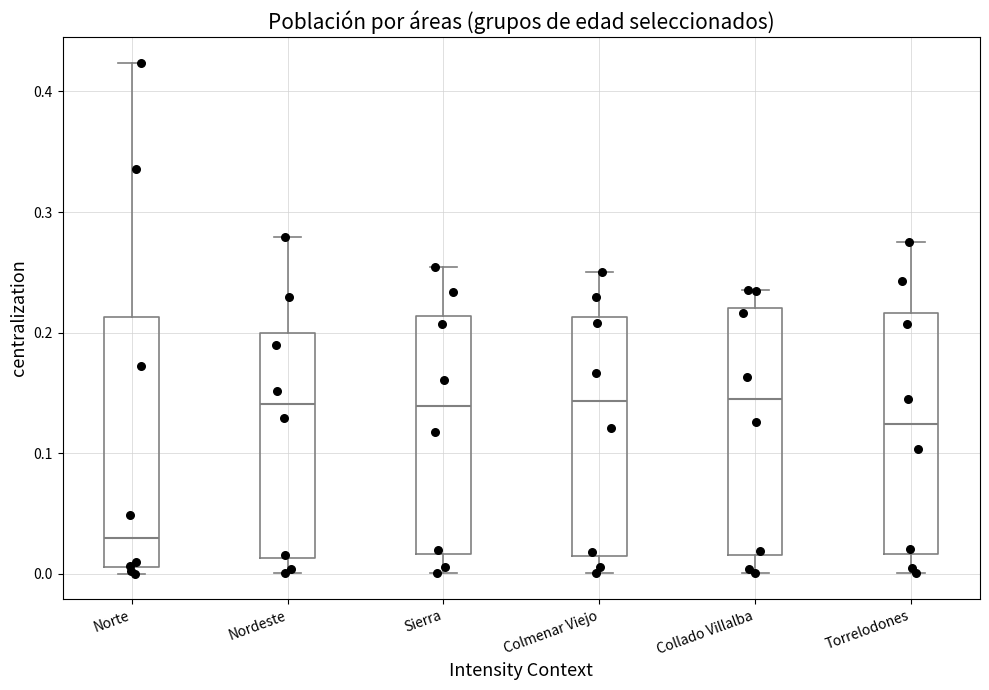

Reading left to right, transcribe this box plot: for each box, give where its median line is, the range the box spans, and where its two whiskers end, as read against the y-axis. The values are not printed on the chart, so give them approximately, as read against the axis.

Norte: median 0.03, box 0.01 to 0.21, whiskers 0.00 to 0.42
Nordeste: median 0.14, box 0.01 to 0.20, whiskers 0.00 to 0.28
Sierra: median 0.14, box 0.02 to 0.21, whiskers 0.00 to 0.25
Colmenar Viejo: median 0.14, box 0.02 to 0.21, whiskers 0.00 to 0.25
Collado Villalba: median 0.14, box 0.02 to 0.22, whiskers 0.00 to 0.24
Torrelodones: median 0.12, box 0.02 to 0.22, whiskers 0.00 to 0.28